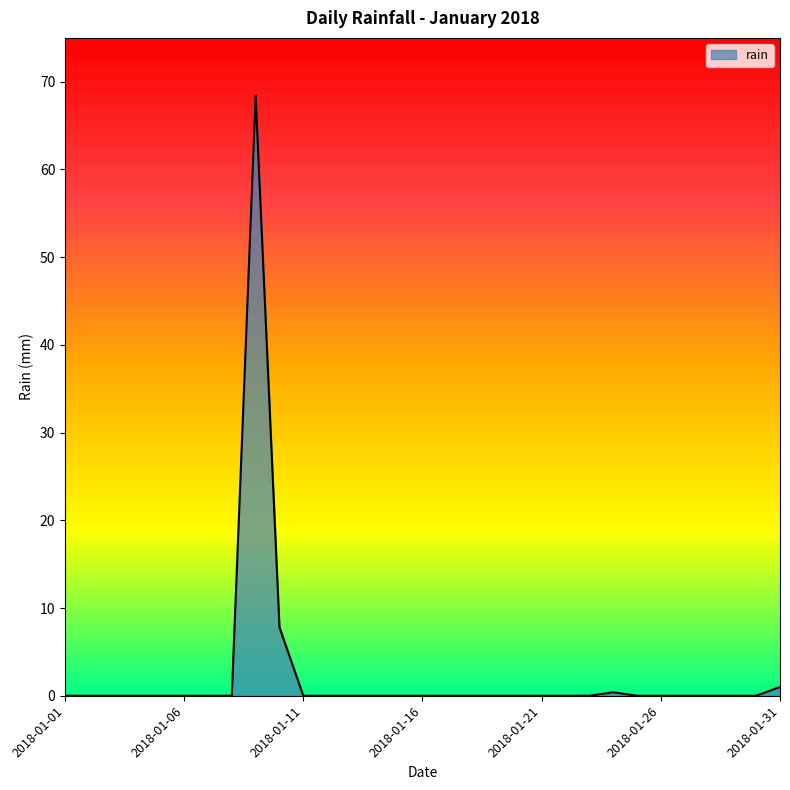

What is the difference between the maximum and minimum values?

68.4